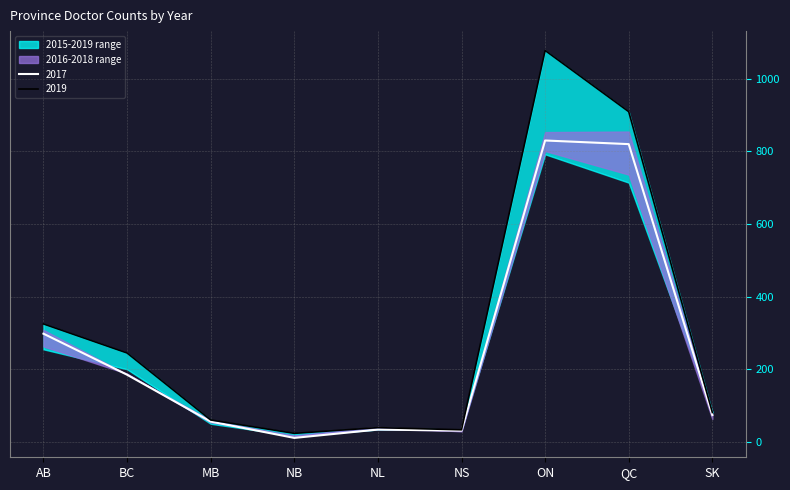

Where do 2016 and 2019 first cross each other?

NB and NL